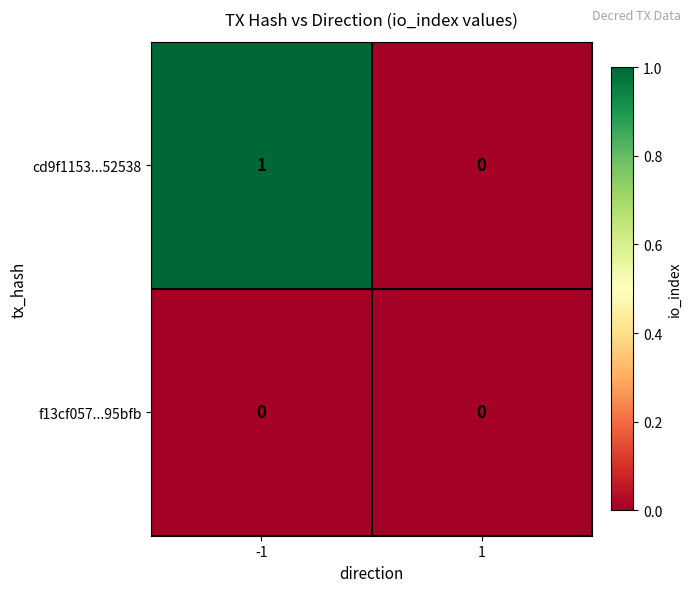

Rank the series by their maximum value, from highest to lowest.

cd9f1153...52538, f13cf057...95bfb